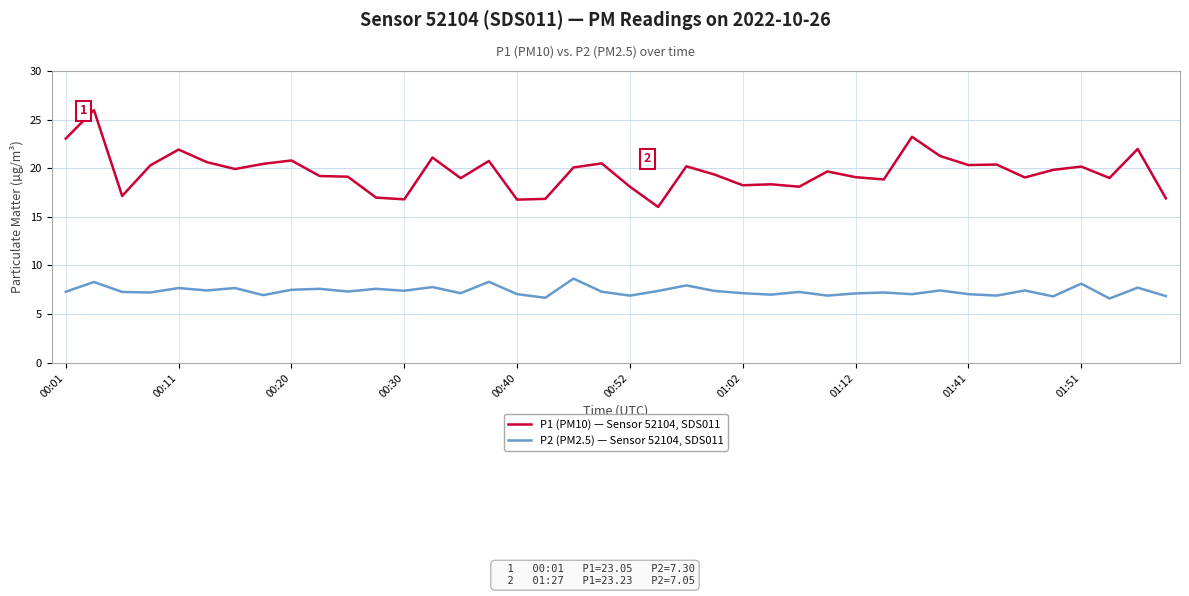

Which series has the largest total across all categories?

P1 (PM10) — Sensor 52104, SDS011